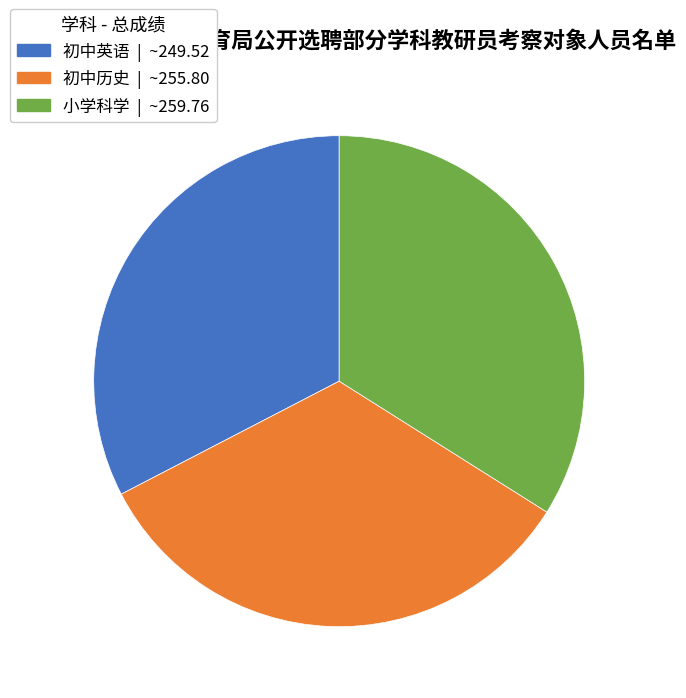

What is the smallest slice in the pie chart?

初中英语